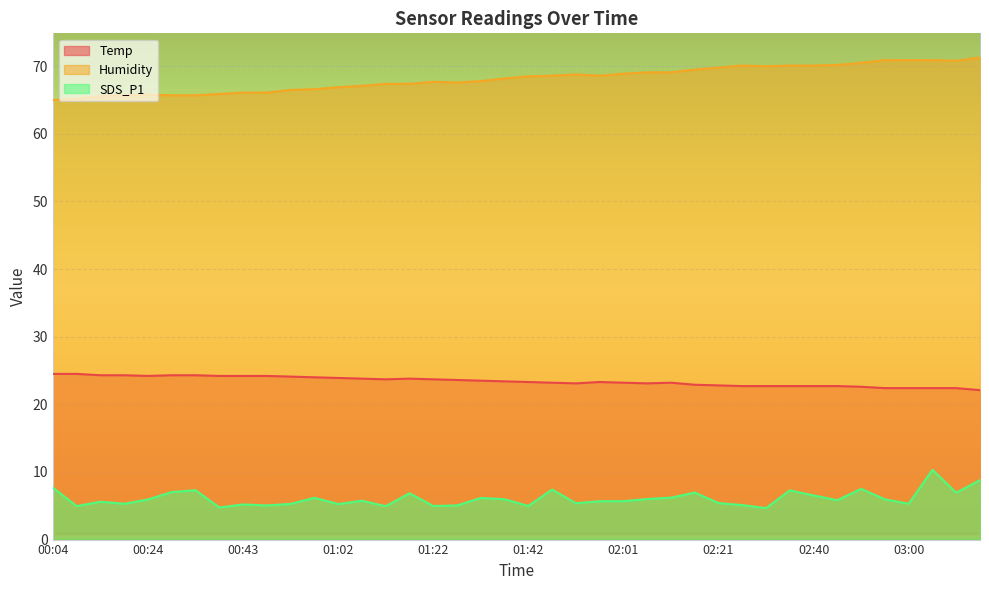

Rank the series by their average value, from highest to lowest.

Humidity, Temp, SDS_P1